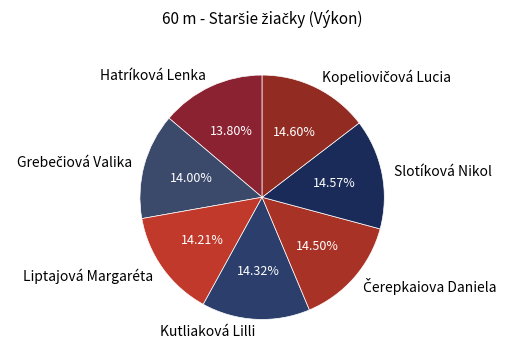

Does Liptajová Margaréta account for over 50% of the chart?

No